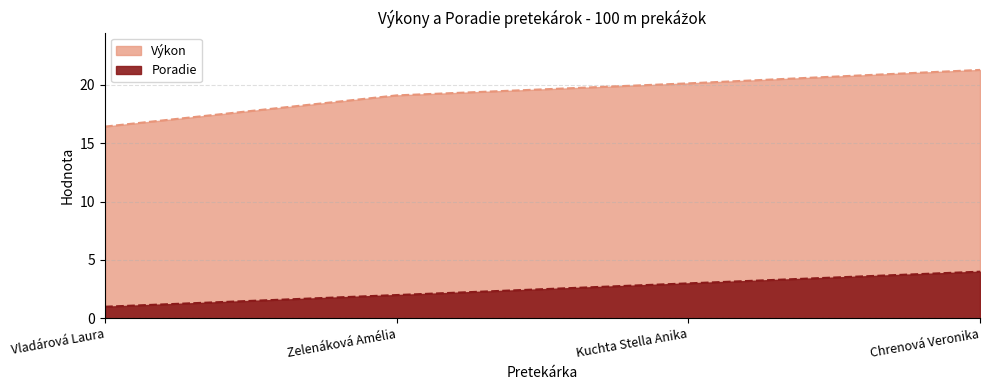

True or false: Poradie and Výkon cross at least once.

False